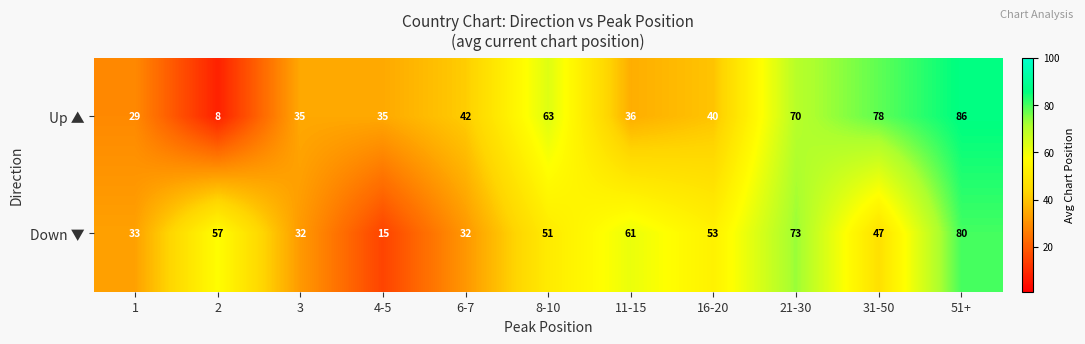

What is the average value of the Up ▲ series?

47